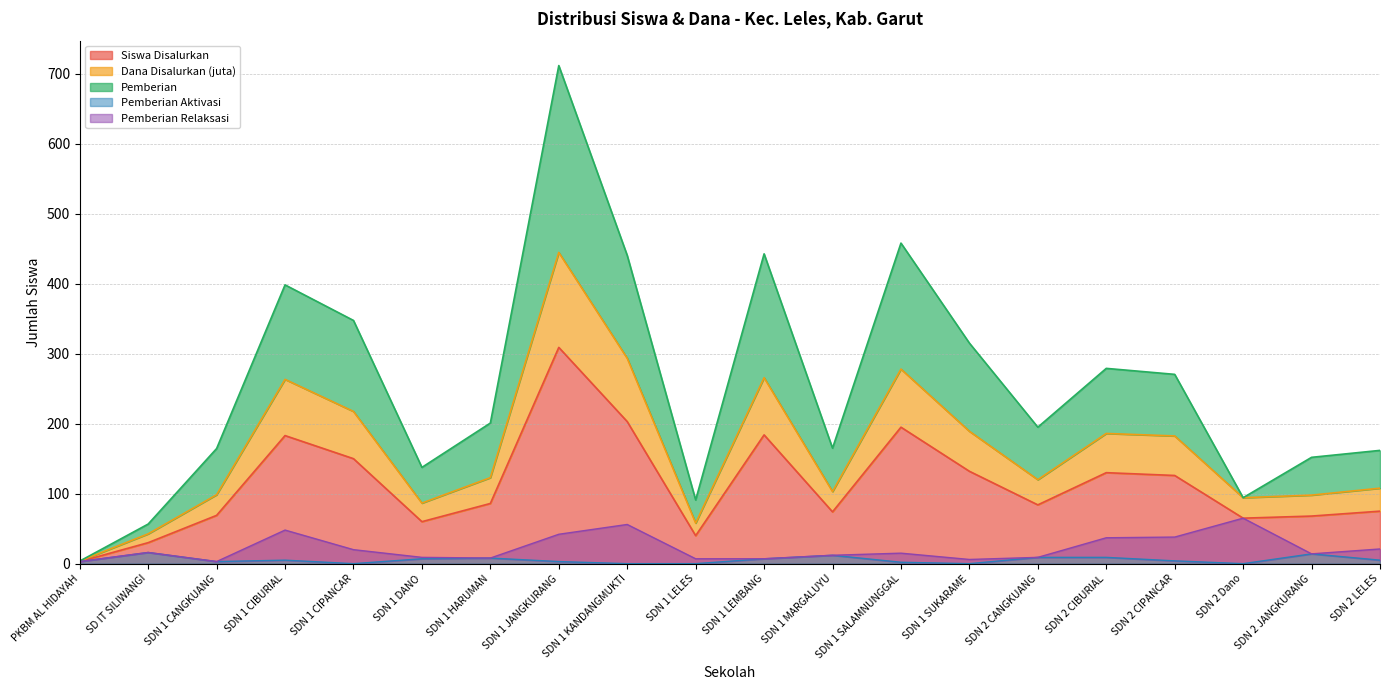

What is the difference between the Siswa Disalurkan values at SDN 1 HARUMAN and SDN 2 JANGKURANG?

18